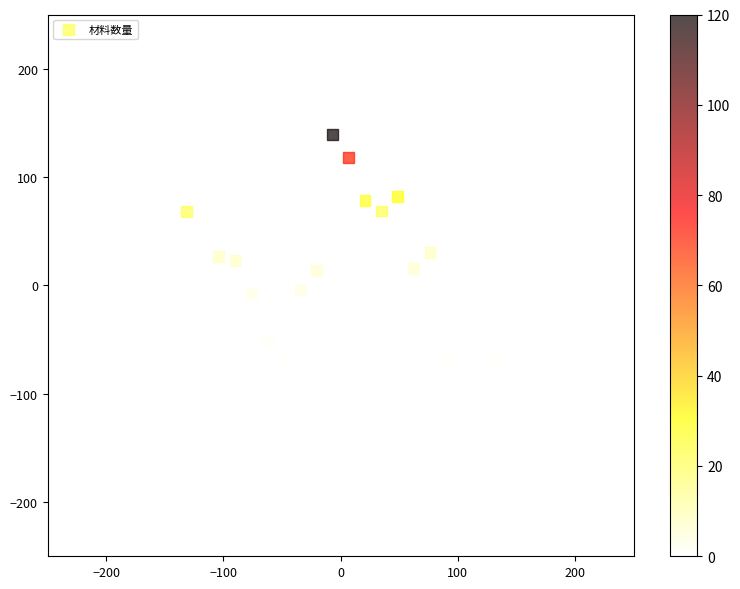

What is the range of Y values (max minus min)?

284.5